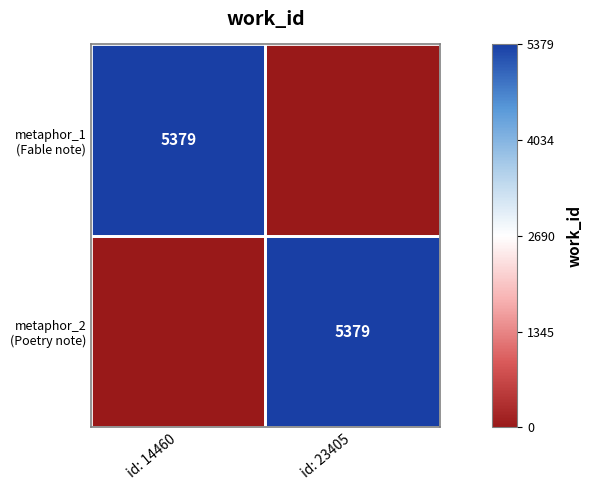

Which category has the highest value in the metaphor_2 (Poetry note) series?

id: 23405